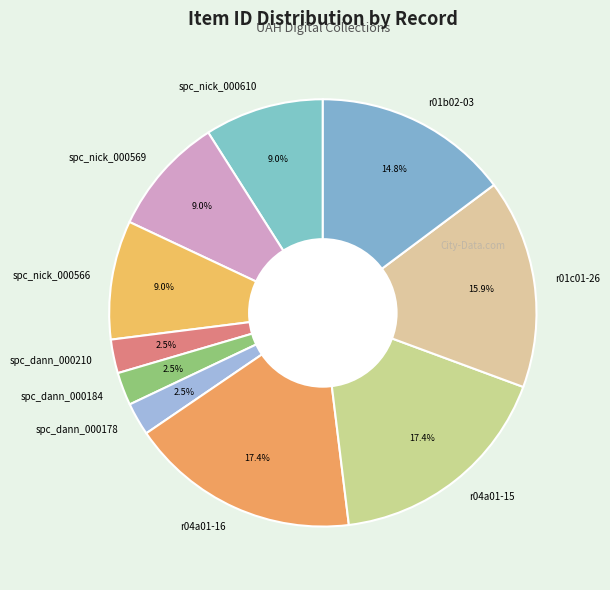

Does spc_dann_000210 account for over 50% of the chart?

No